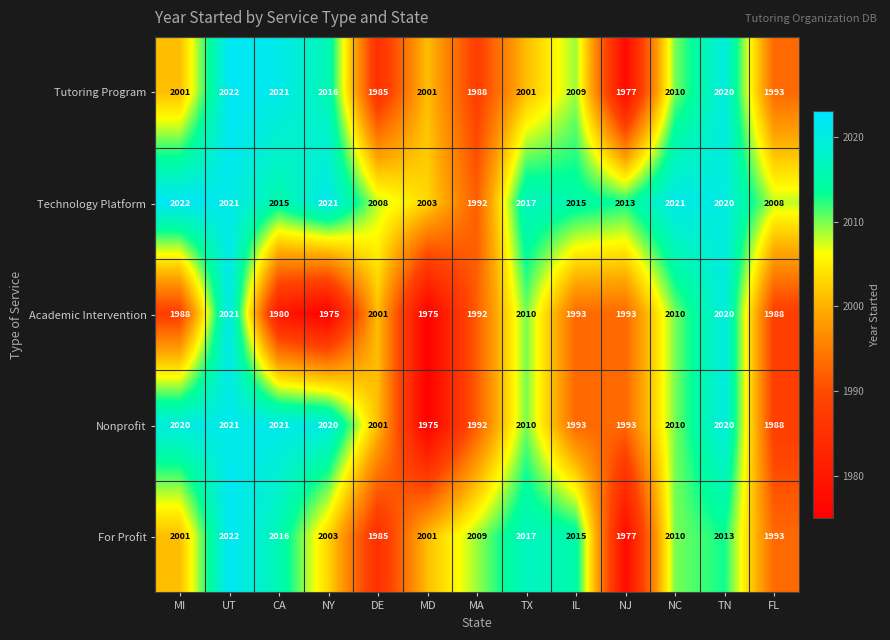

Count the number of categories in the chart.

13